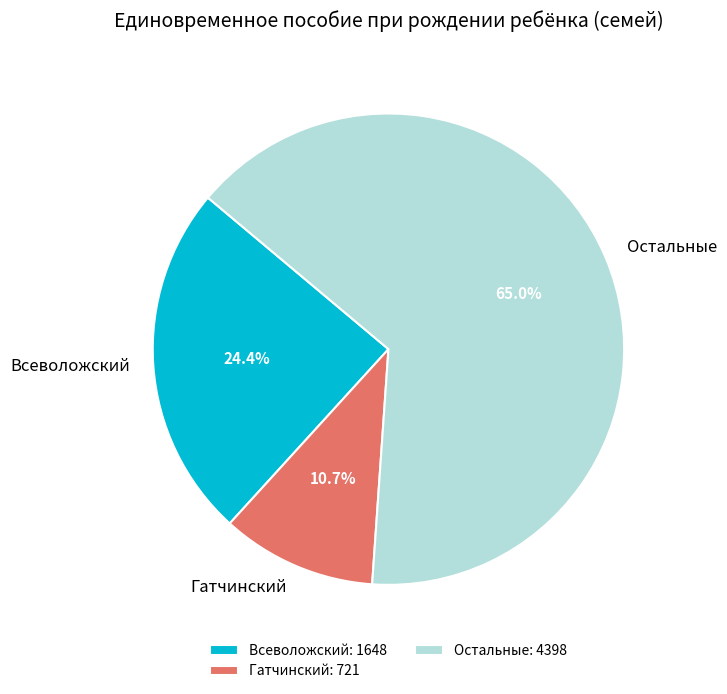

True or false: Всеволожский accounts for 16% of the total.

False